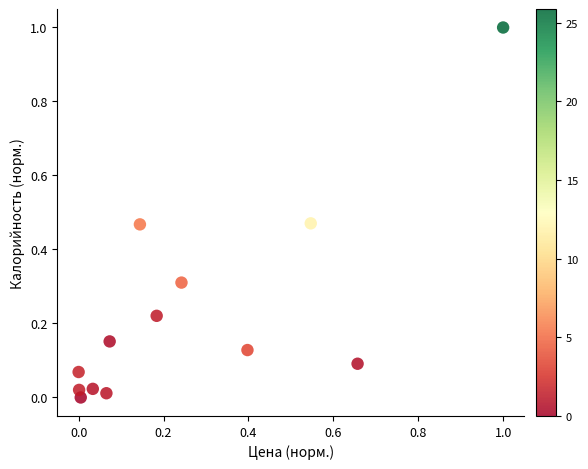

What is the range of X values (max minus min)?

1.0